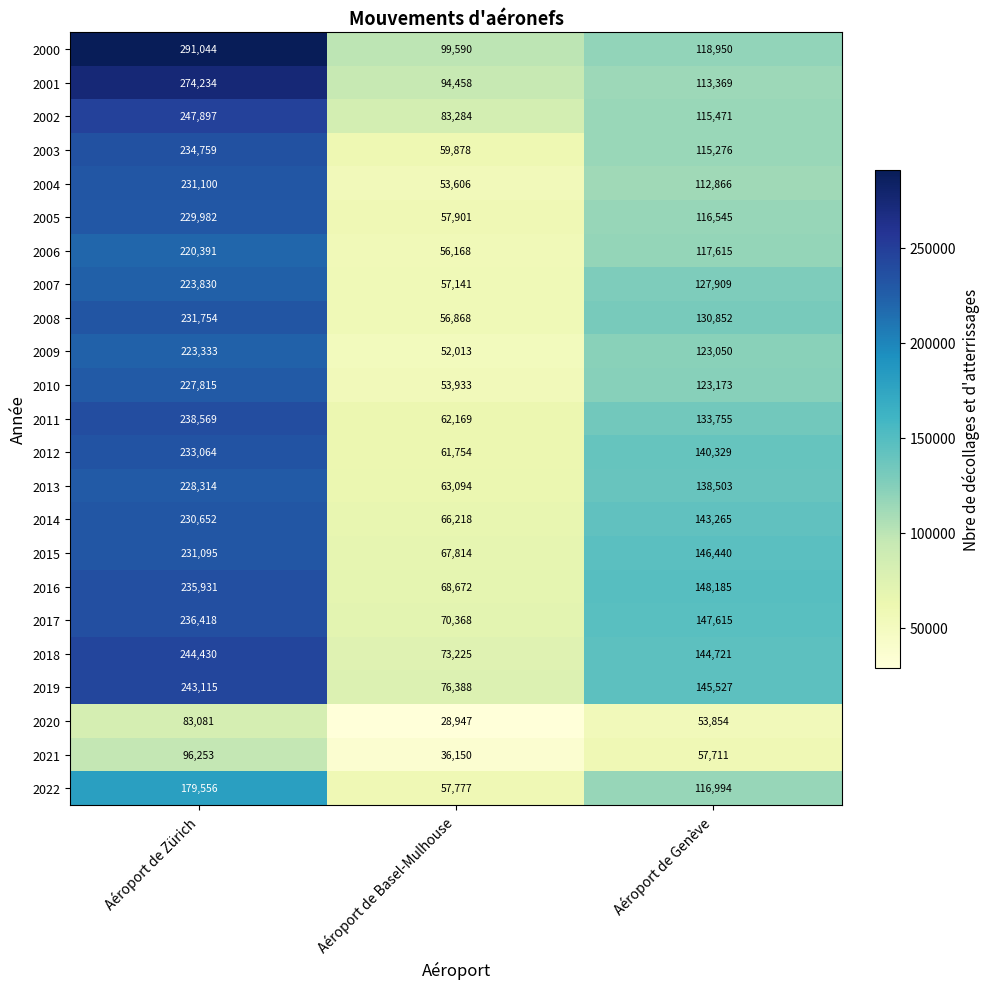

Where does the 2003 series first go above 115276?

Aéroport de Zürich